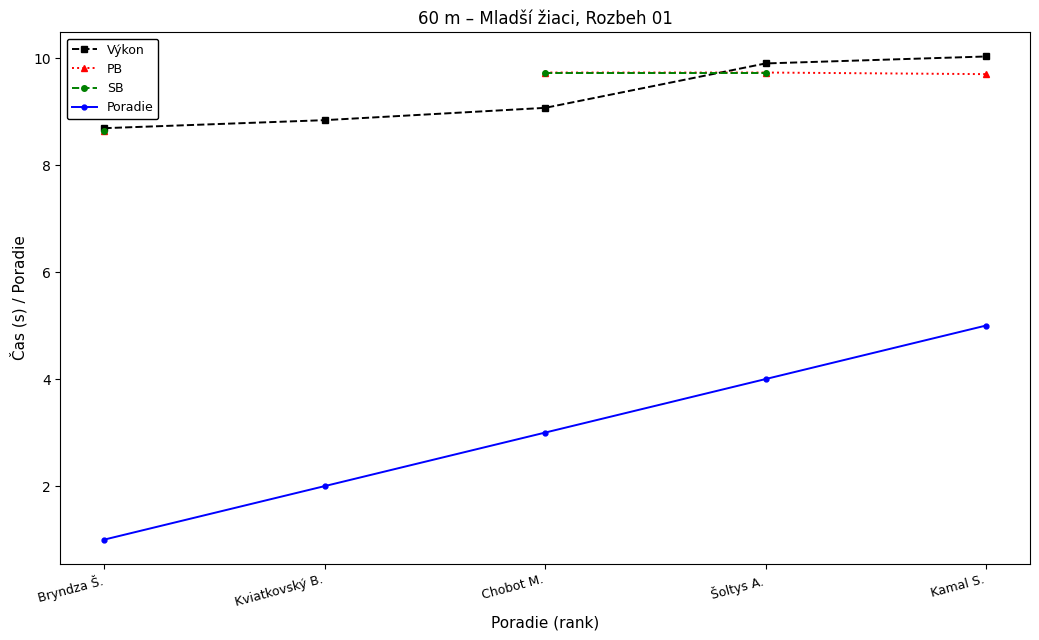

Is the value of SB at Kviatkovský B. greater than the value of PB at Šoltys A.?

No